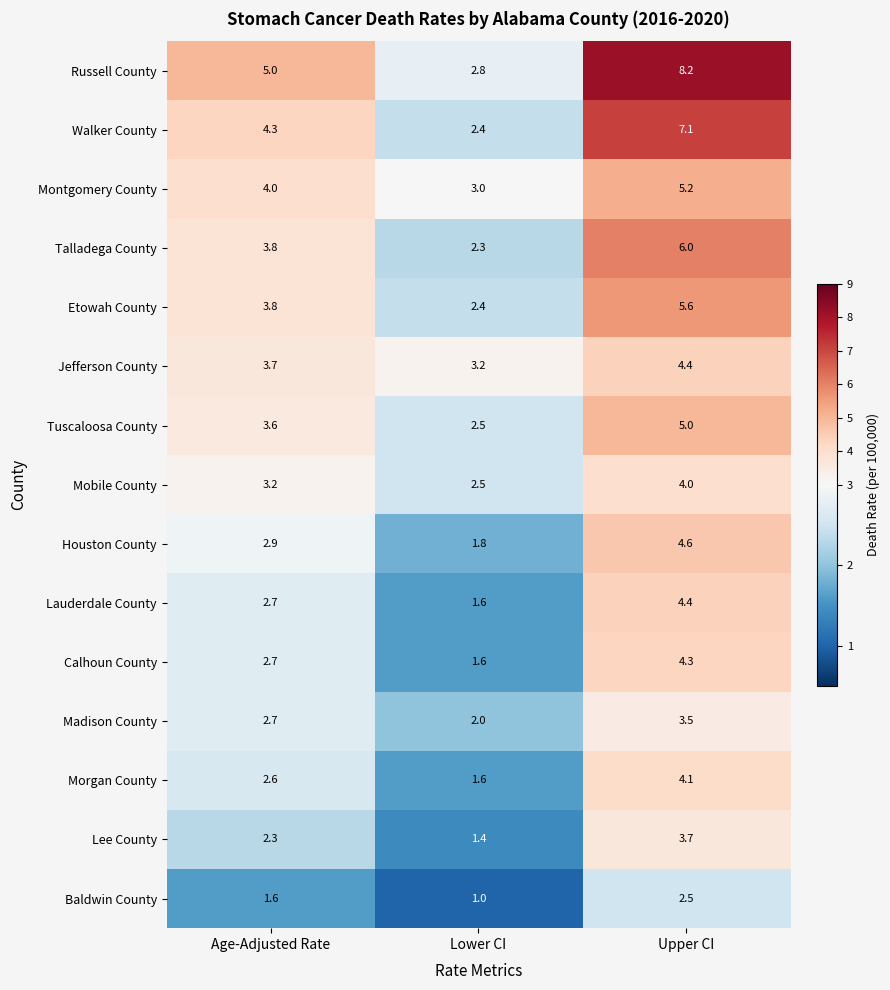

Where does the Houston County series first go above 2?

Age-Adjusted Rate